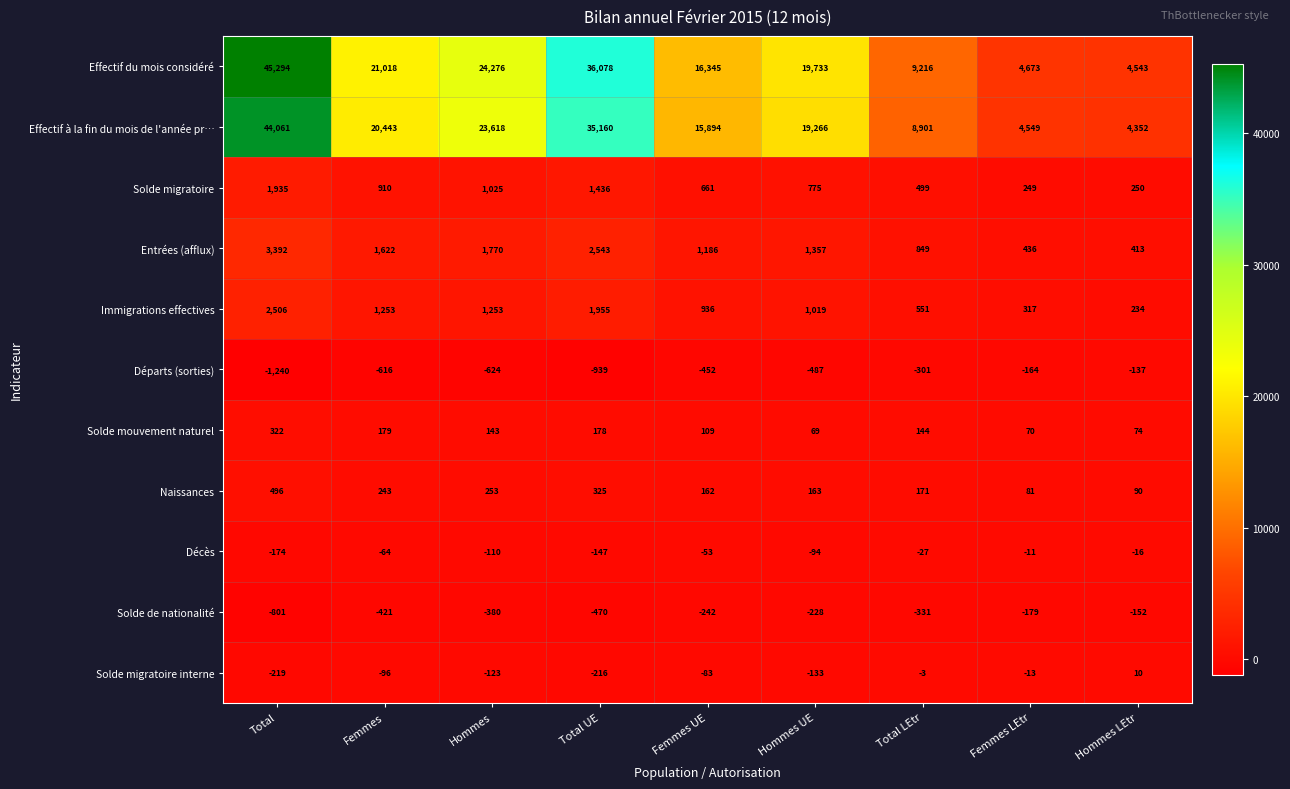

Where is Solde migratoire nearest to the value 1092?

Hommes